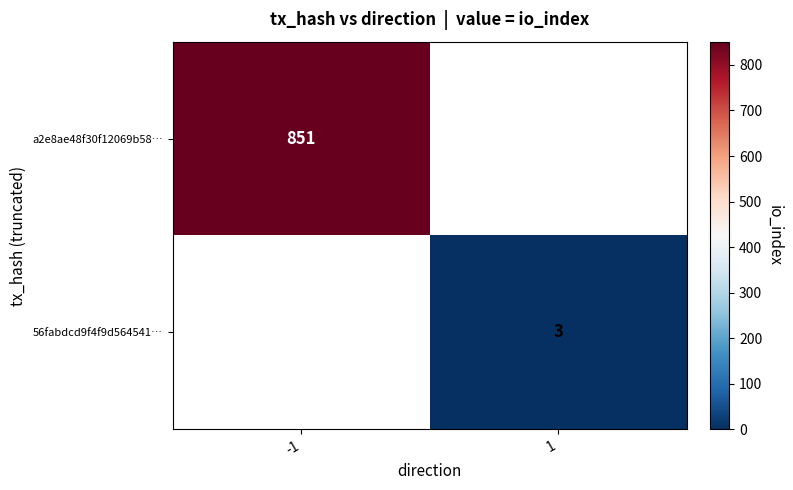

At how many categories does at least one series exceed 516?

1